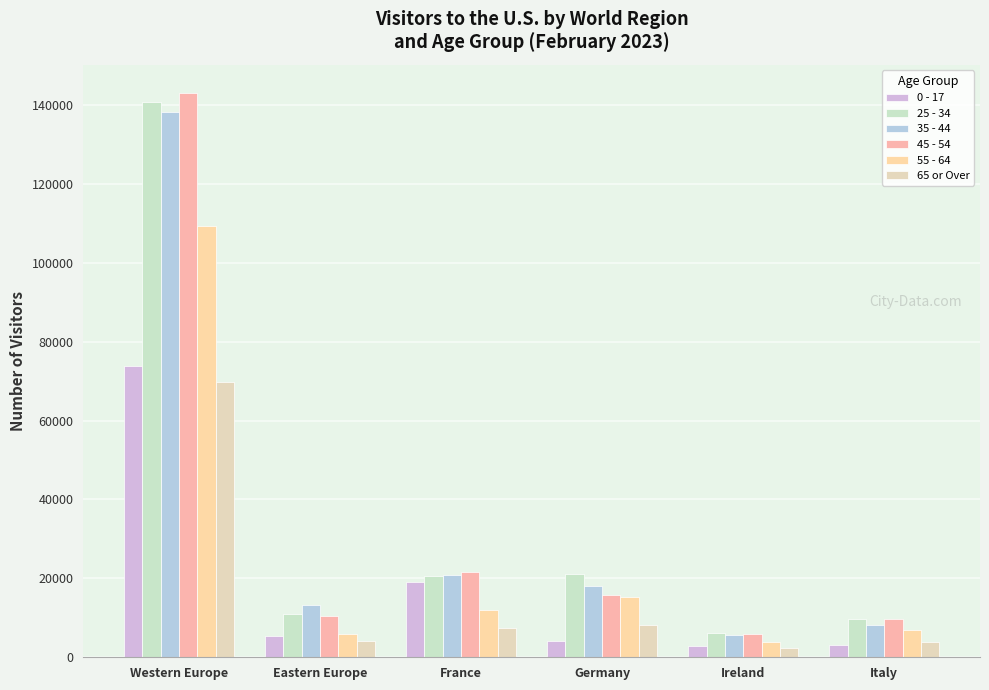

Is the value of 55 - 64 at Italy greater than the value of 65 or Over at Ireland?

Yes